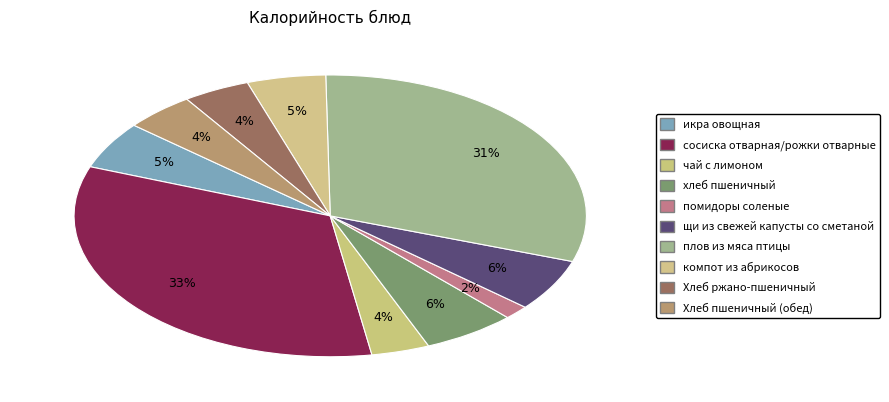

How many slices are in this pie chart?

10